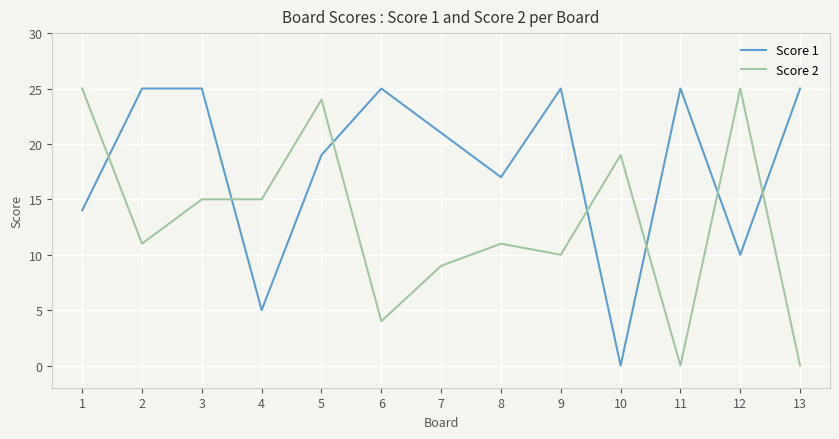

Which series ends up on top after the final intersection of Score 2 and Score 1?

Score 1